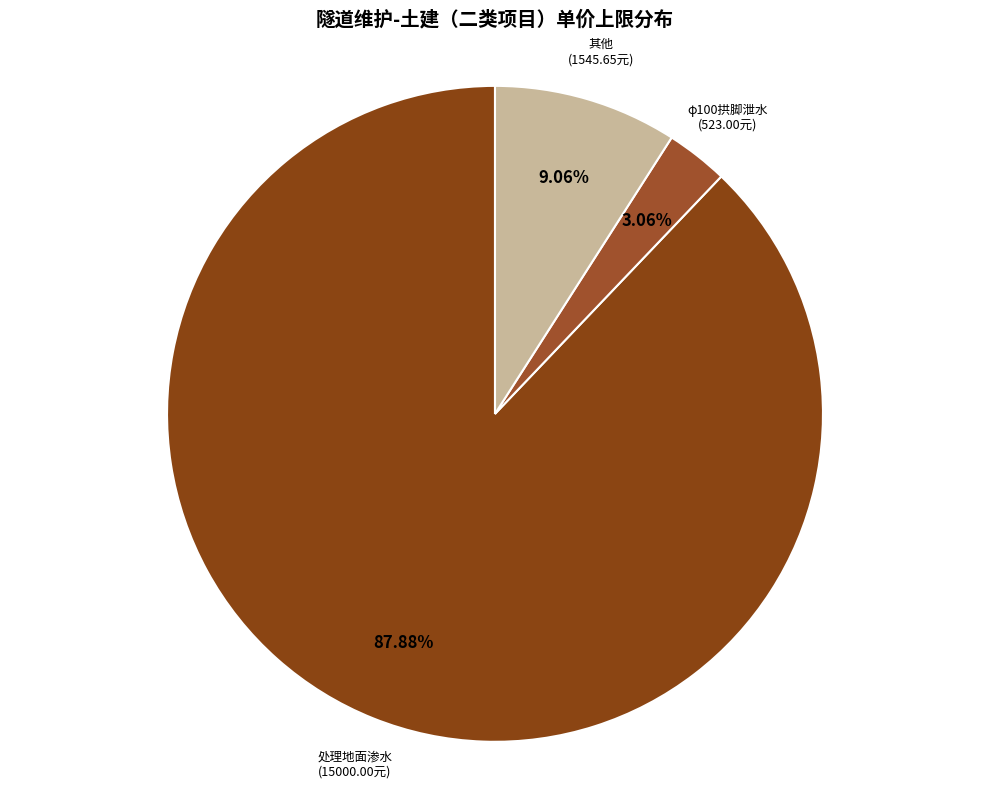

How many slices are in this pie chart?

3